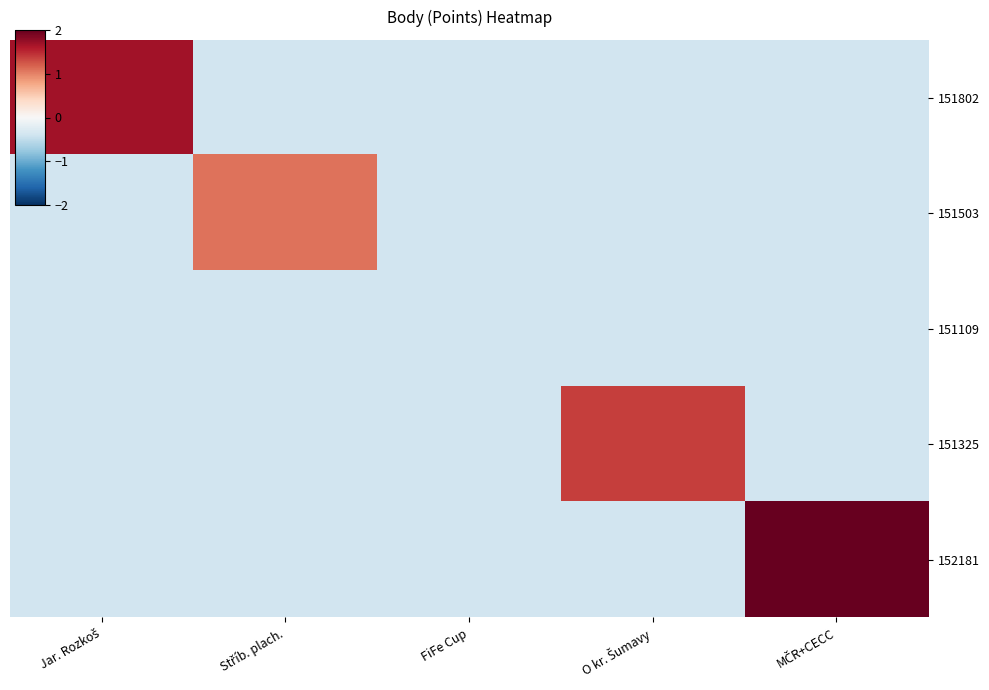

At how many categories does at least one series exceed 0?

4